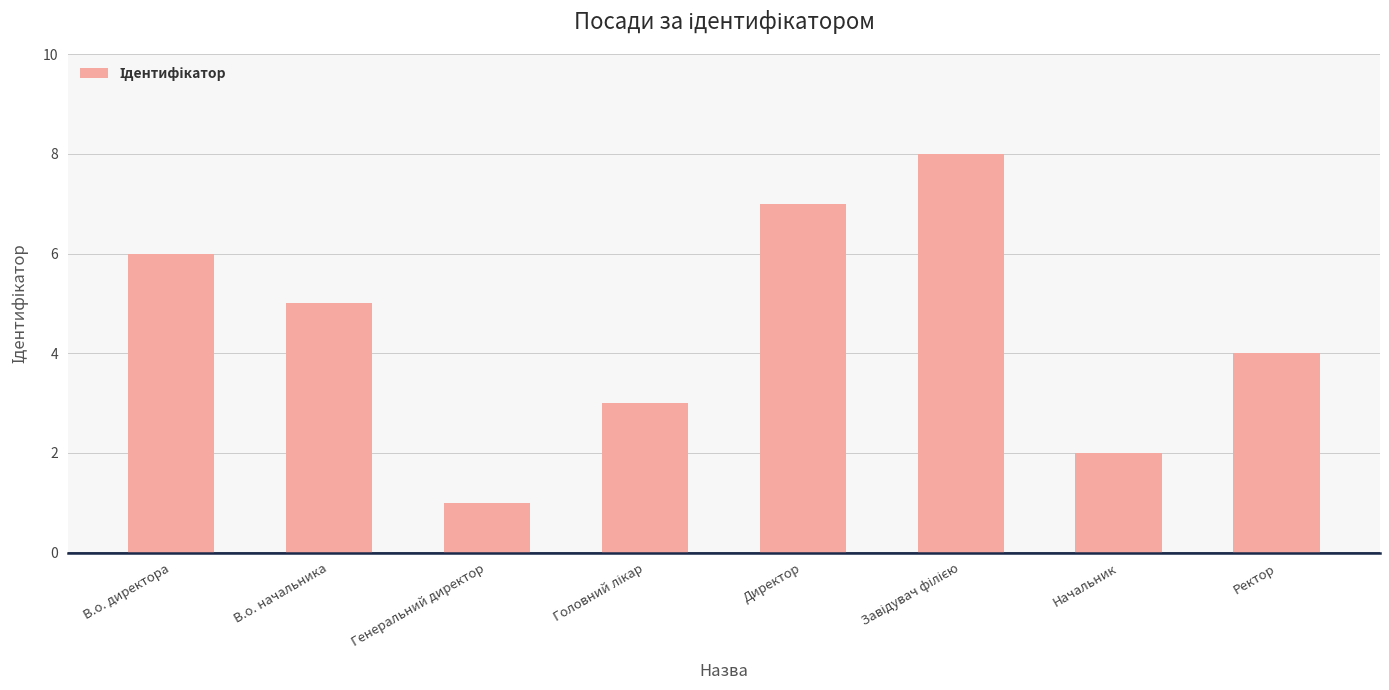

True or false: the data shows 2 at В.о. директора.

False